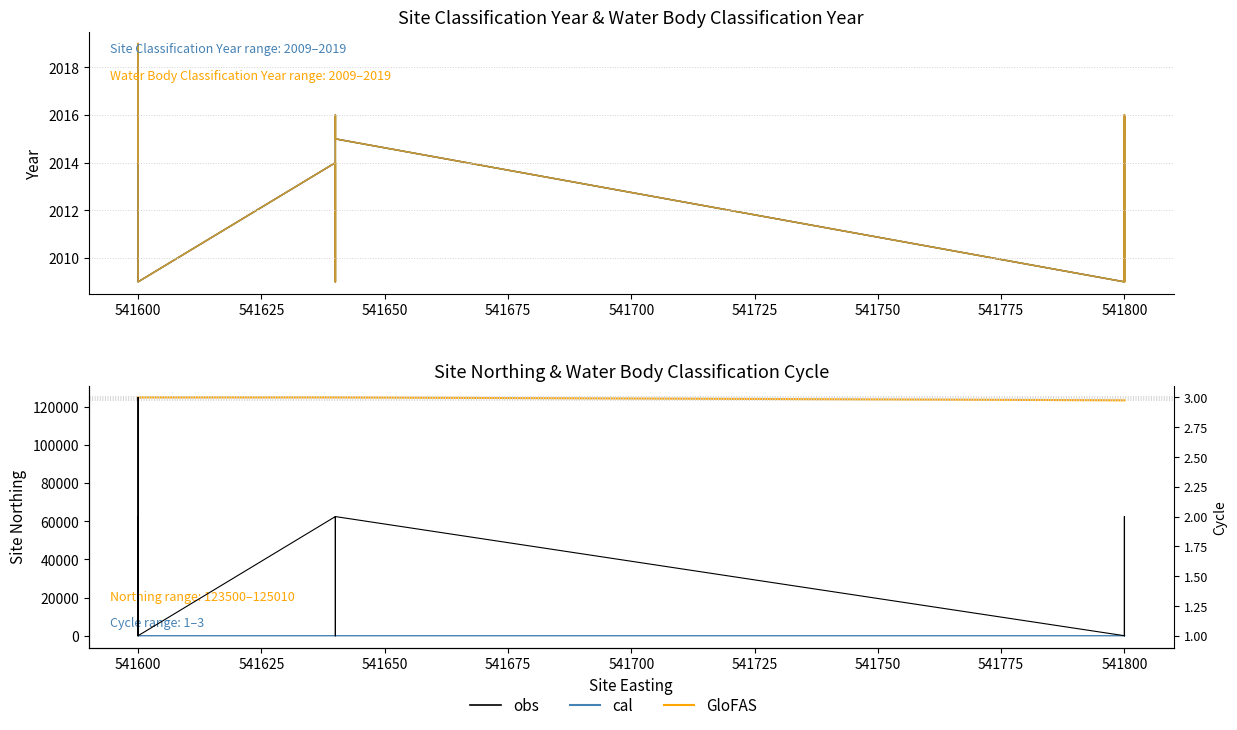

True or false: Site Classification Year and obs intersect in this chart.

False